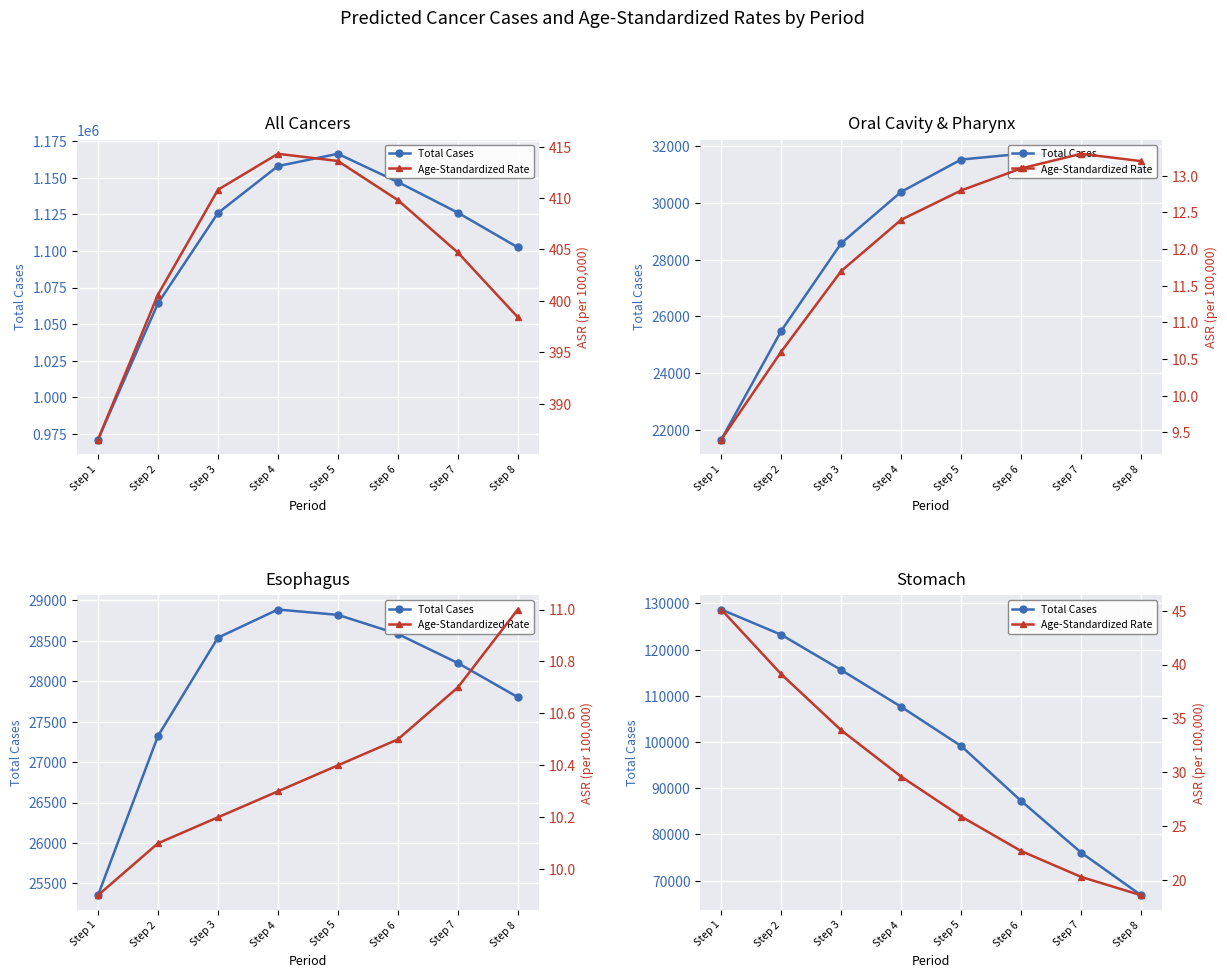

True or false: Age-Standardized Rate and Total Cases cross at least once.

False